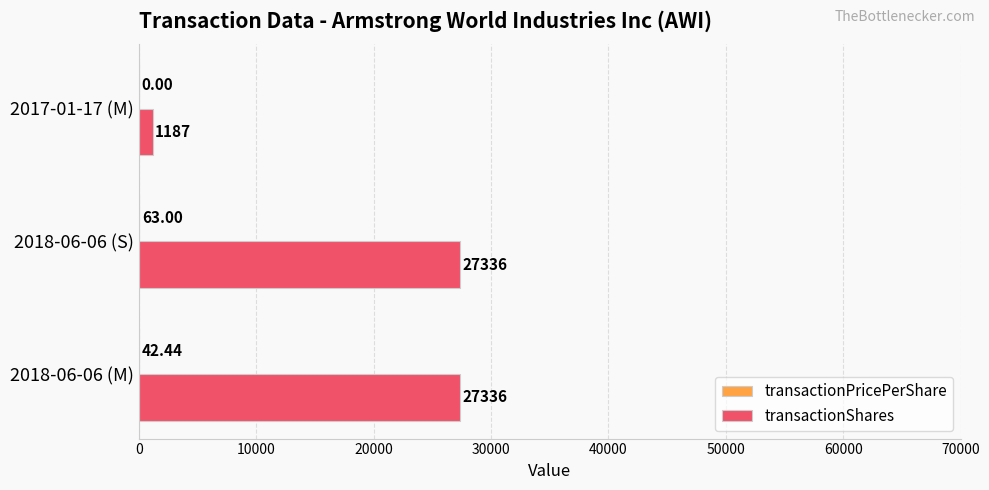

Which series has the largest total across all categories?

transactionShares